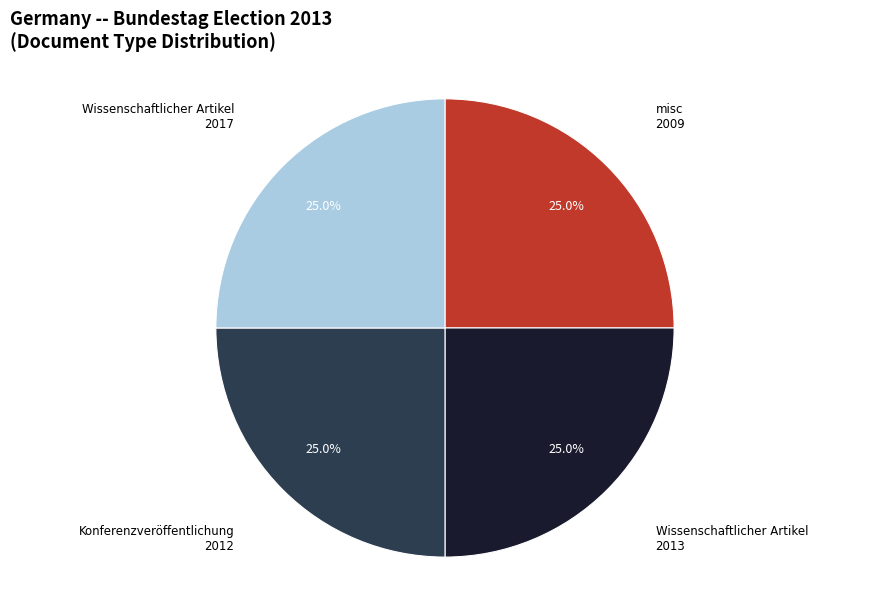

Is there any slice that represents more than half of the pie?

No